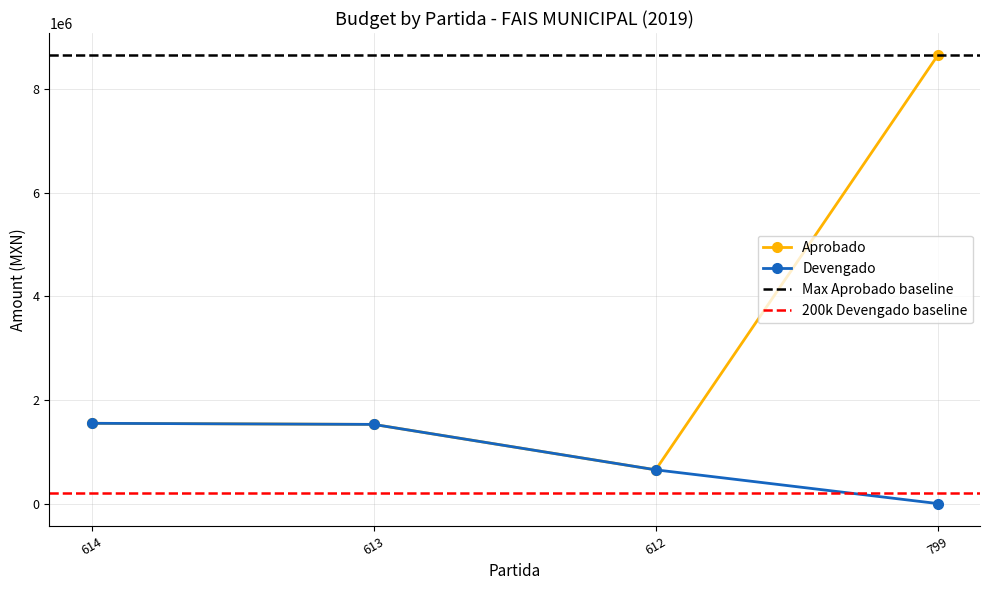

At how many categories does at least one series exceed 6469351?

1